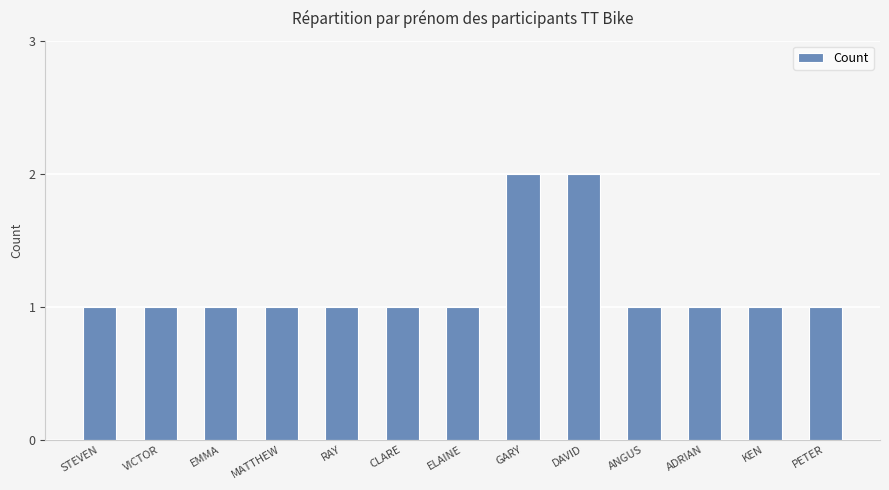

The chart shows a value of 0 at PETER. True or false?

False